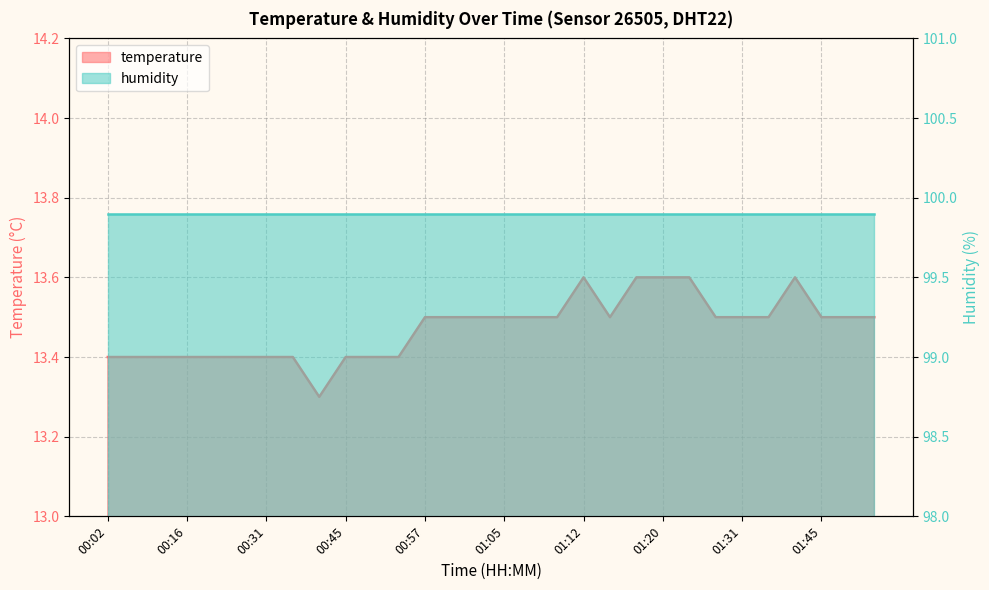

How many interior local valleys (lower than both neighbors) does the data have?

2